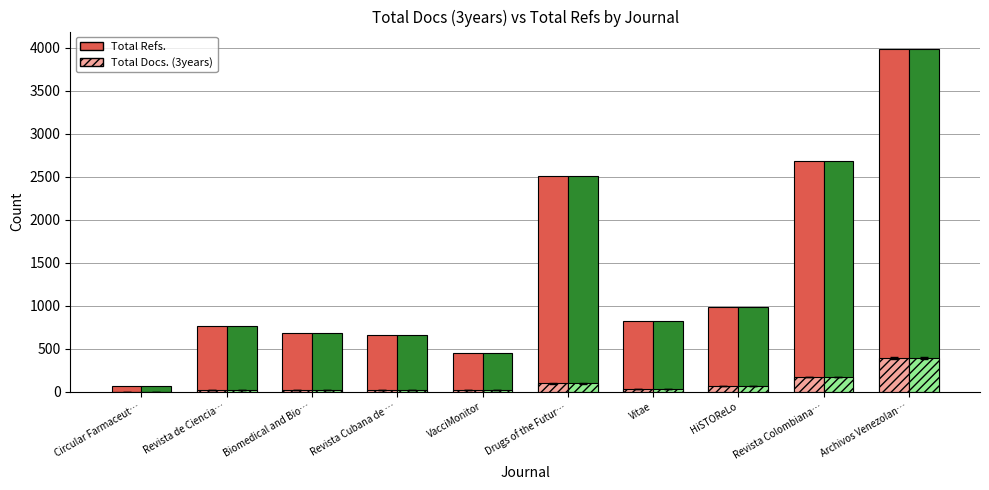

Reading left to right, transcribe all the data shown in this chart.

Total Refs.: 71	769	682	666	453	2509	828	989	2687	3989
Total Docs. (3years): 0	21	24	26	20	99	37	67	173	393